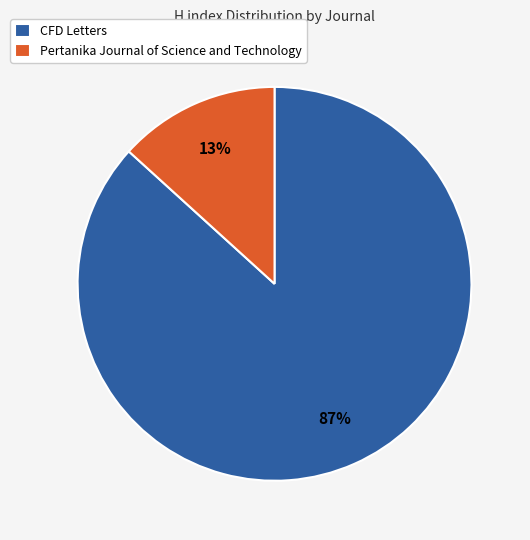

Which slice is the largest?

CFD Letters